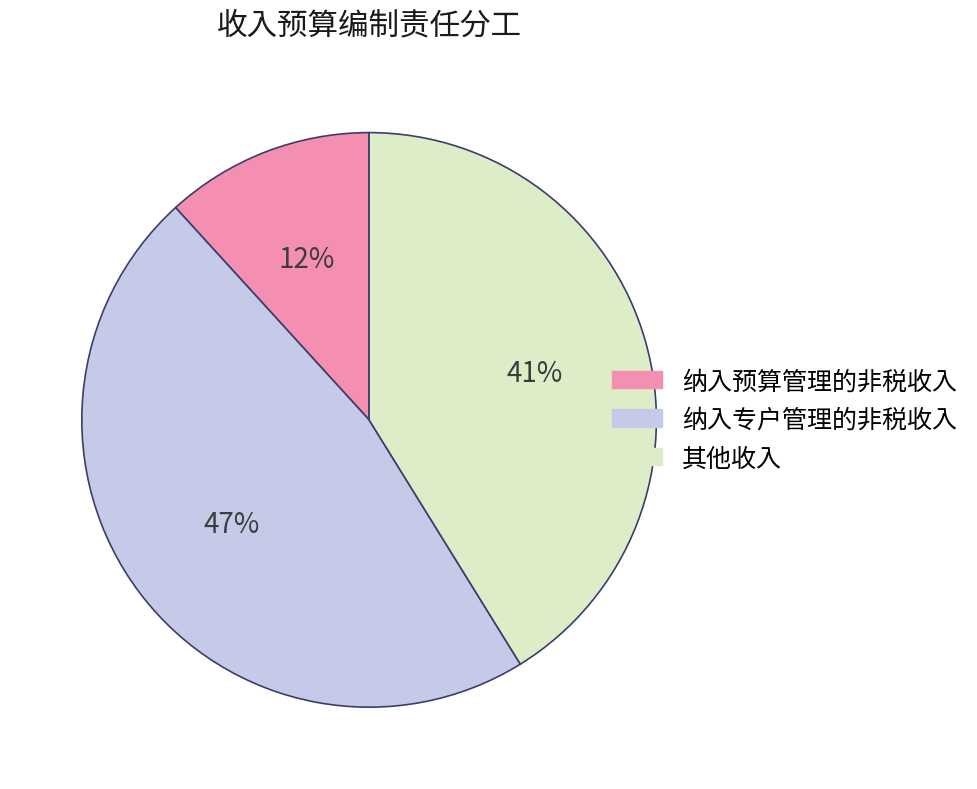

What percentage is the 纳入专户管理的非税收入 slice, to the nearest percent?

47%